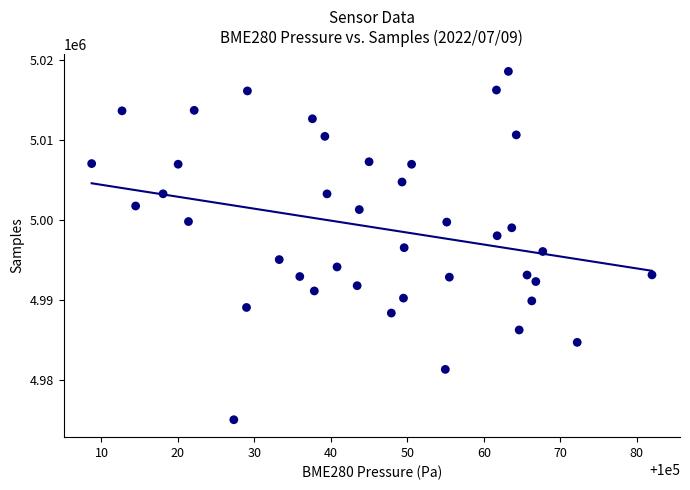

What is the range of Y values (max minus min)?

43583